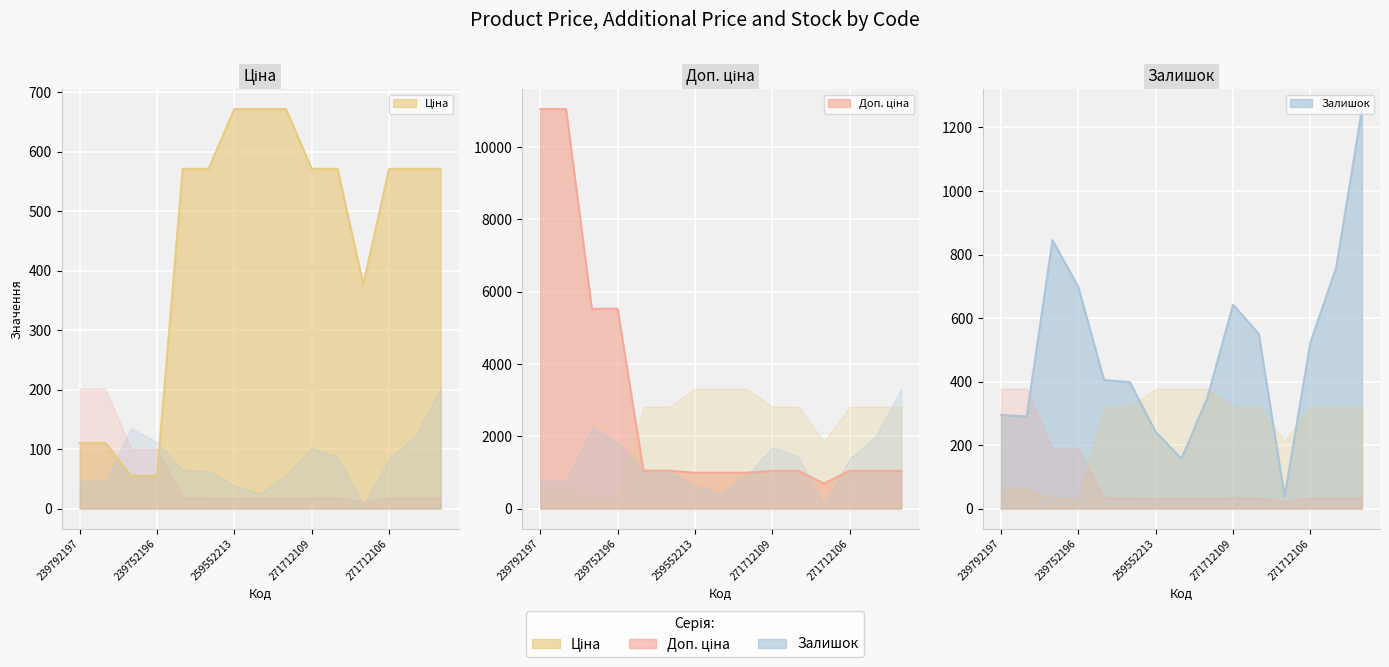

The Ціна series shows 73.2 at 239752197. True or false?

False